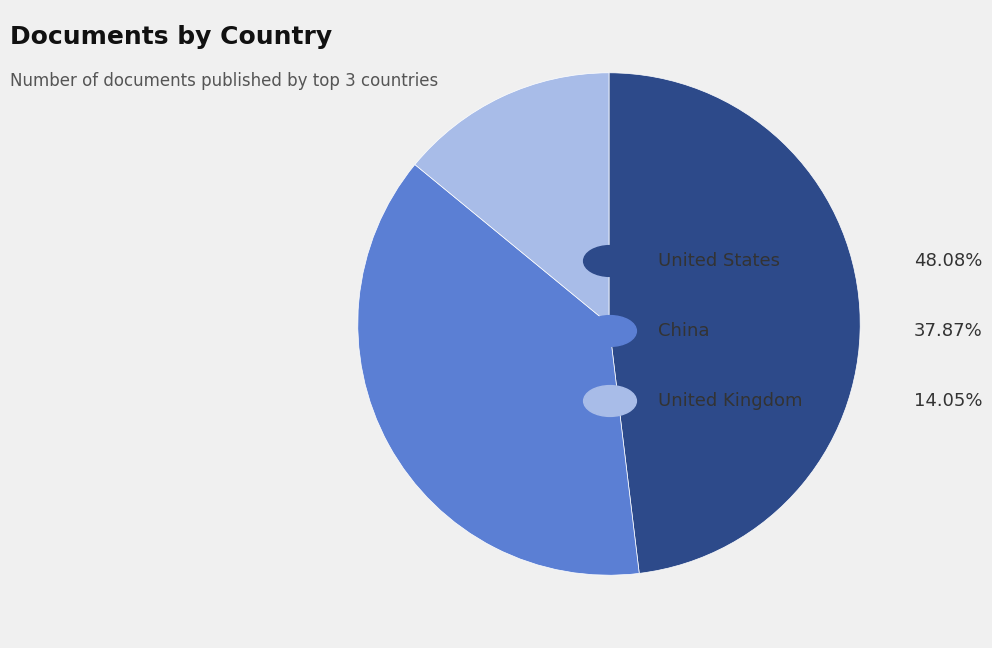

Is there any slice that represents more than half of the pie?

No